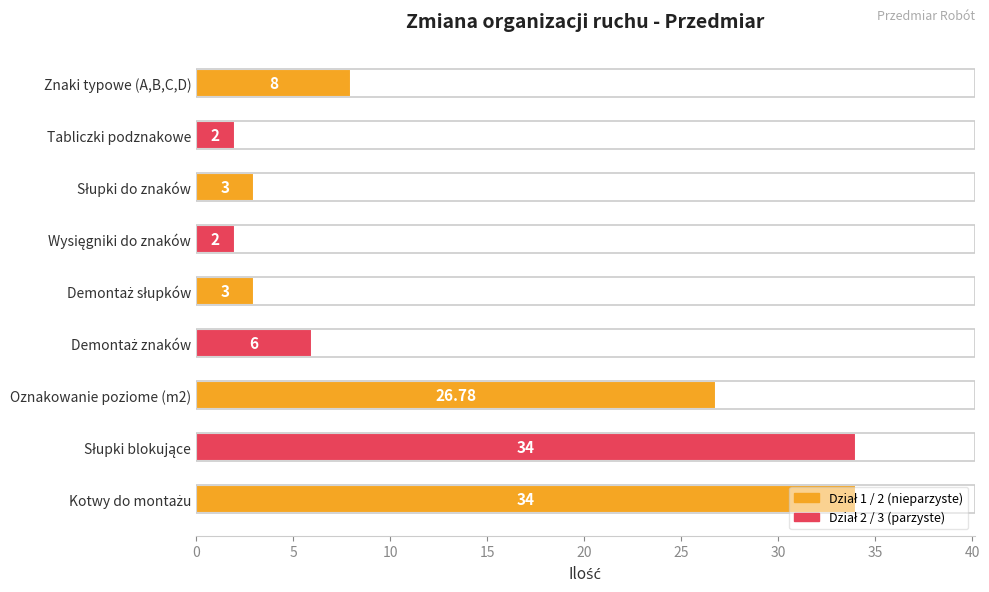

What is the minimum value shown in the chart?

2.0